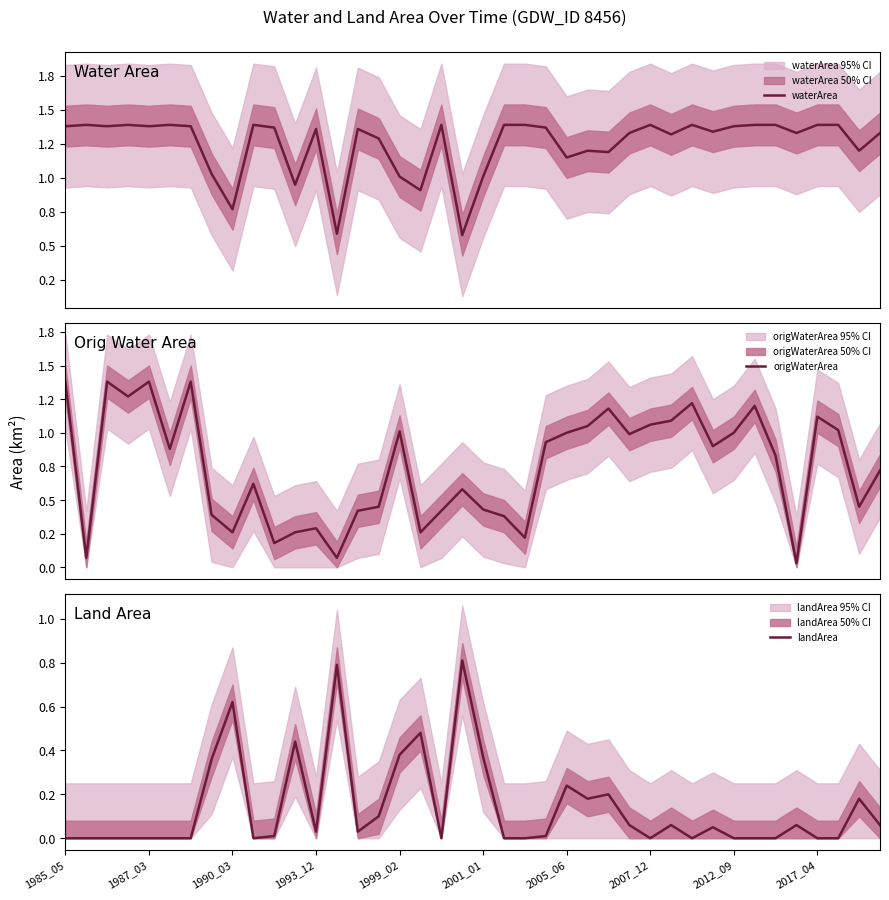

At which label is origWaterArea closest to 0?

35